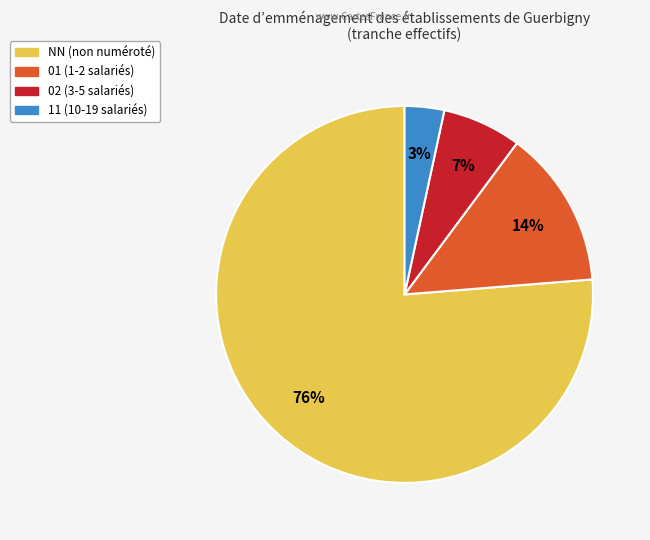

To the nearest percent, what is the average slice percentage?

25%